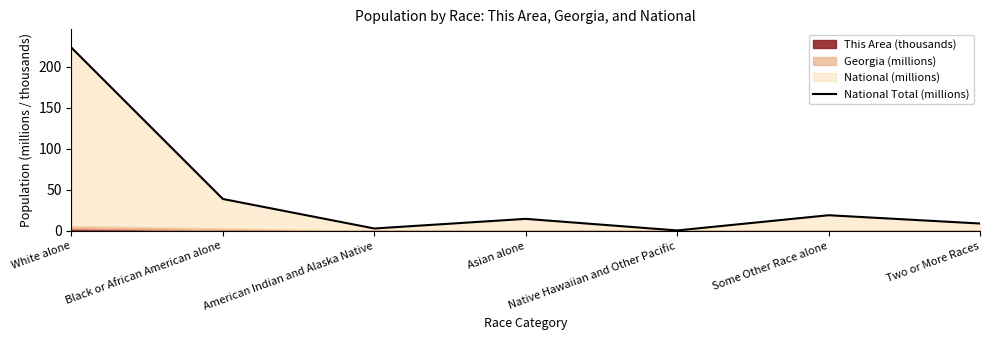

List the labels in order of value, smallest first.

Native Hawaiian and Other Pacific, American Indian and Alaska Native, Two or More Races, Asian alone, Some Other Race alone, Black or African American alone, White alone